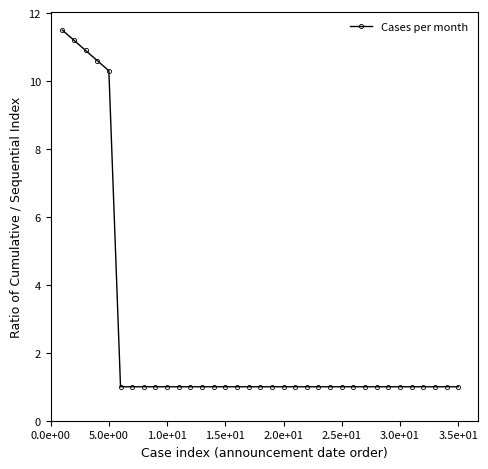

What is the difference between the maximum and minimum values?

10.5